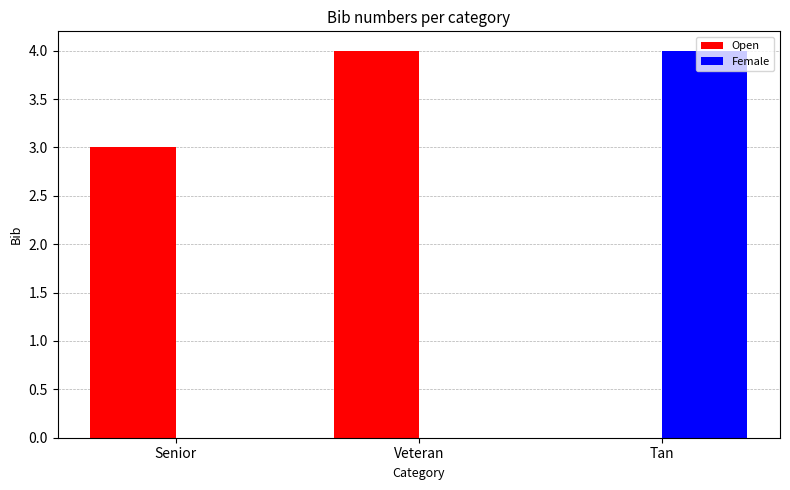

Between Senior and Tan, which series saw the biggest shift?

Female